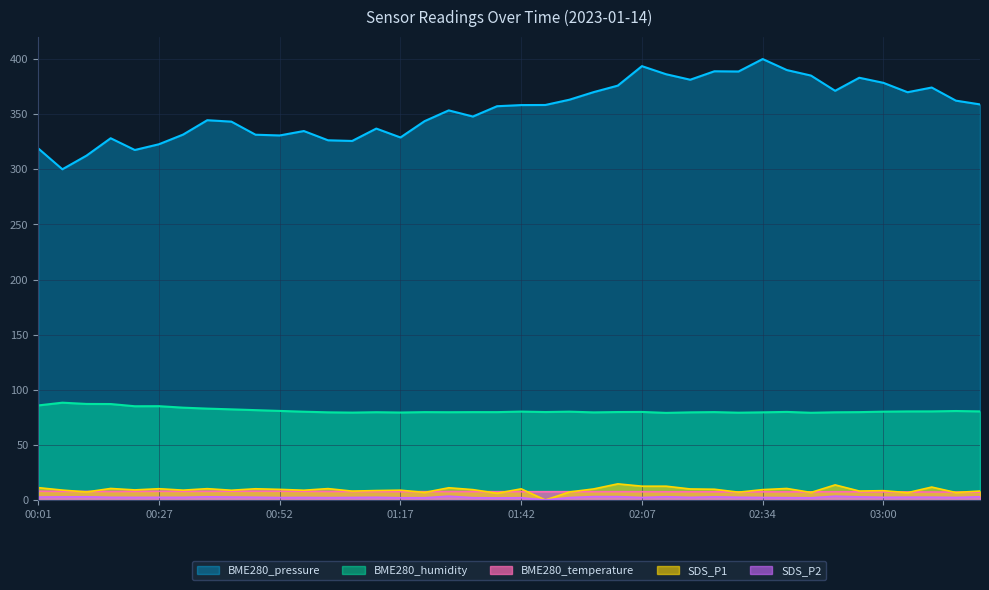

What is the difference between the maximum and minimum values in the SDS_P2 series?

3.5